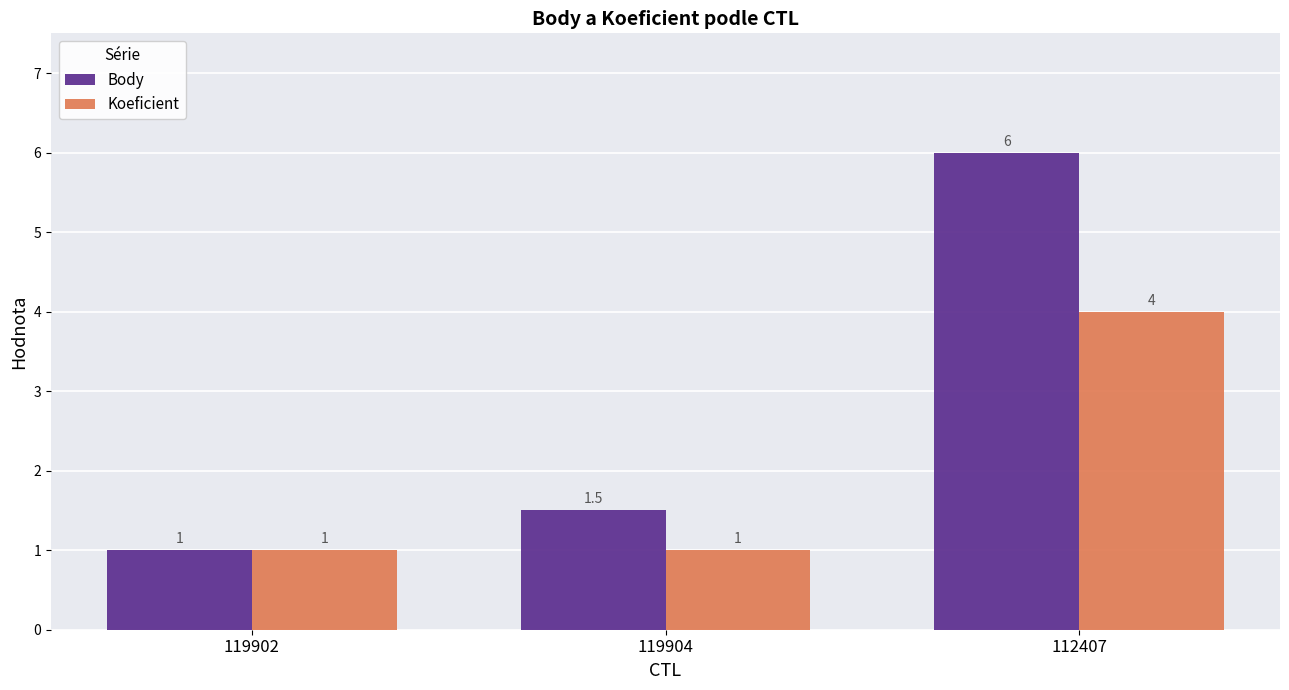

What is the average value of the Body series?

2.8